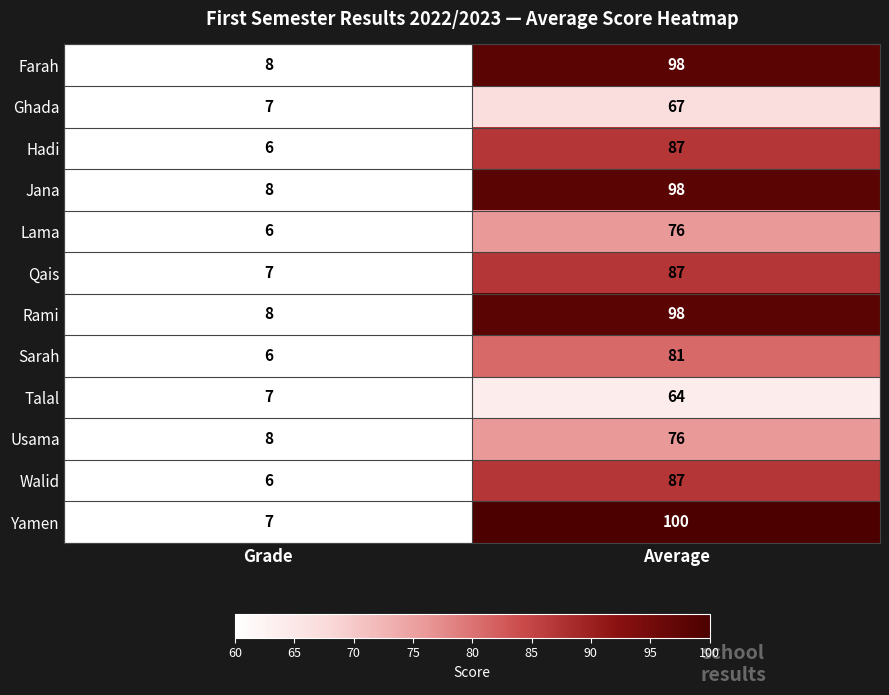

At which label is Usama closest to 42?

Grade